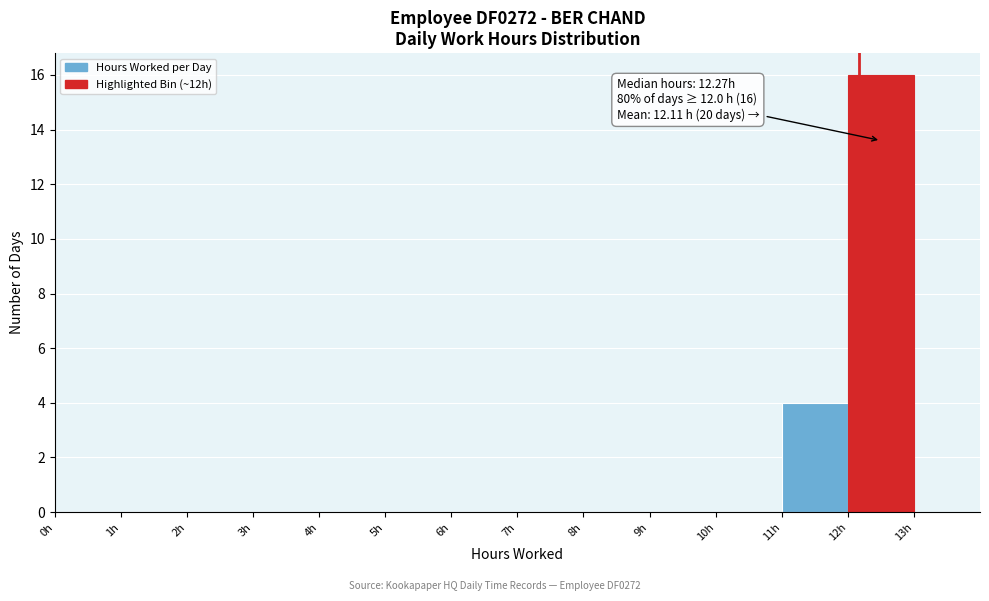

Over which range of the x-axis is the bar tallest?

12 to 13